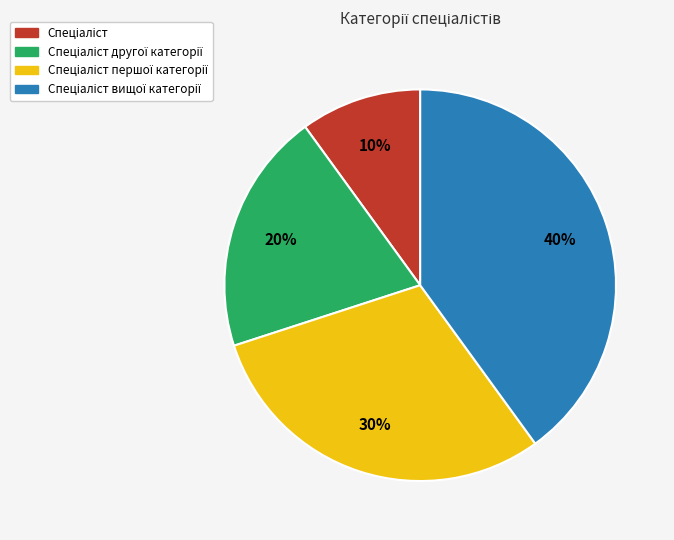

How many segments does this pie chart have?

4